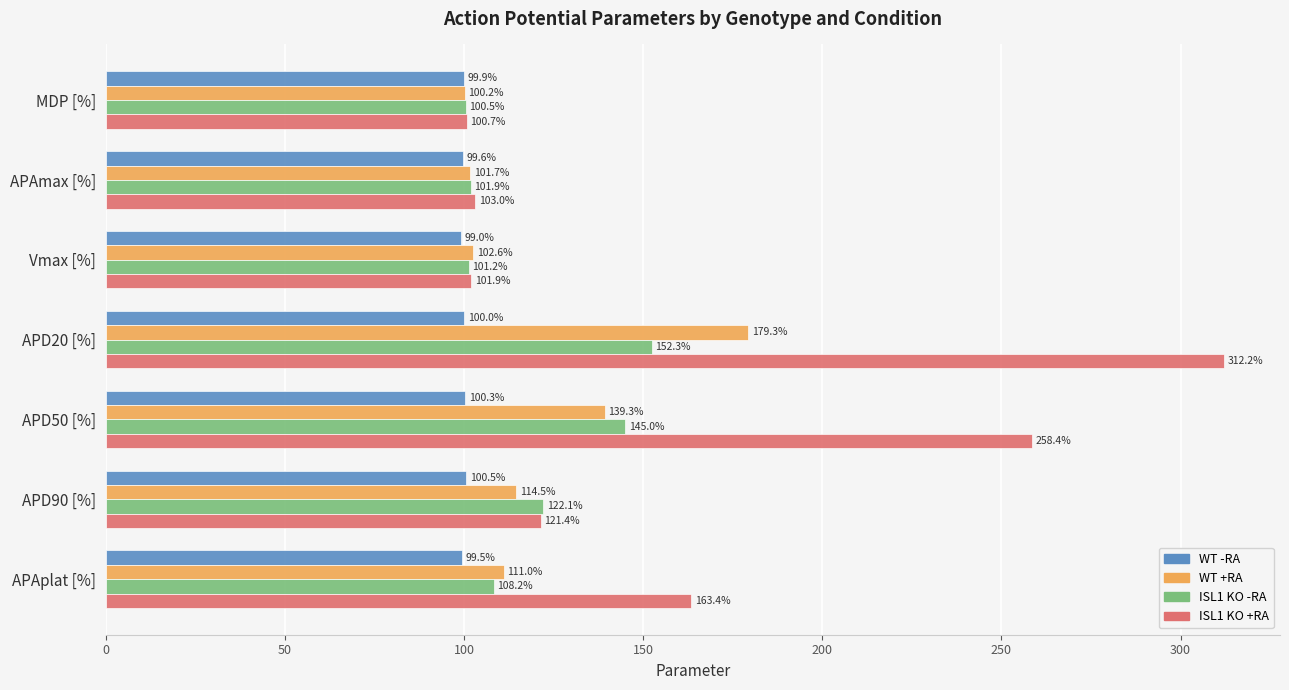

At how many categories does at least one series exceed 289?

1